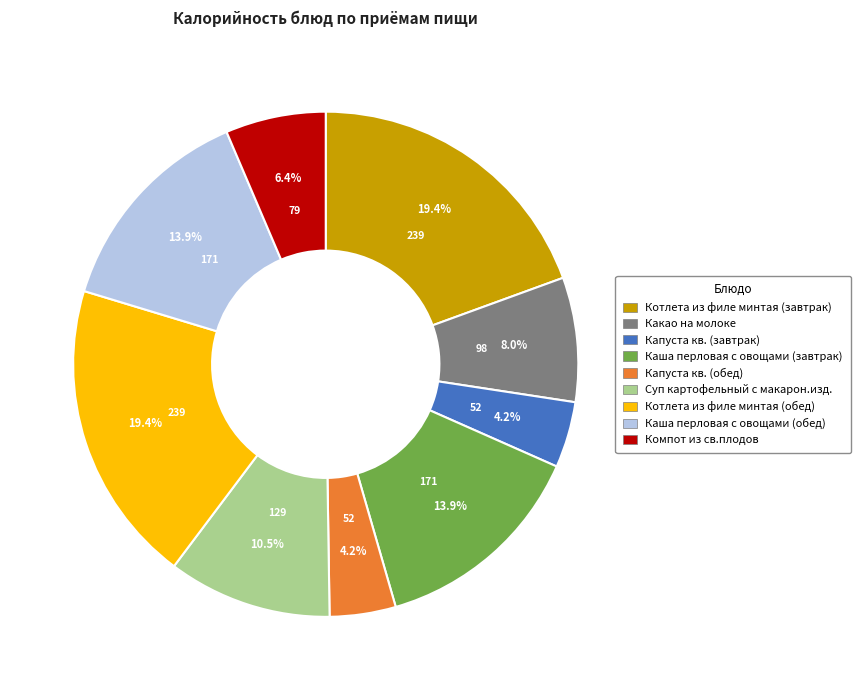

How many slices are in this pie chart?

9